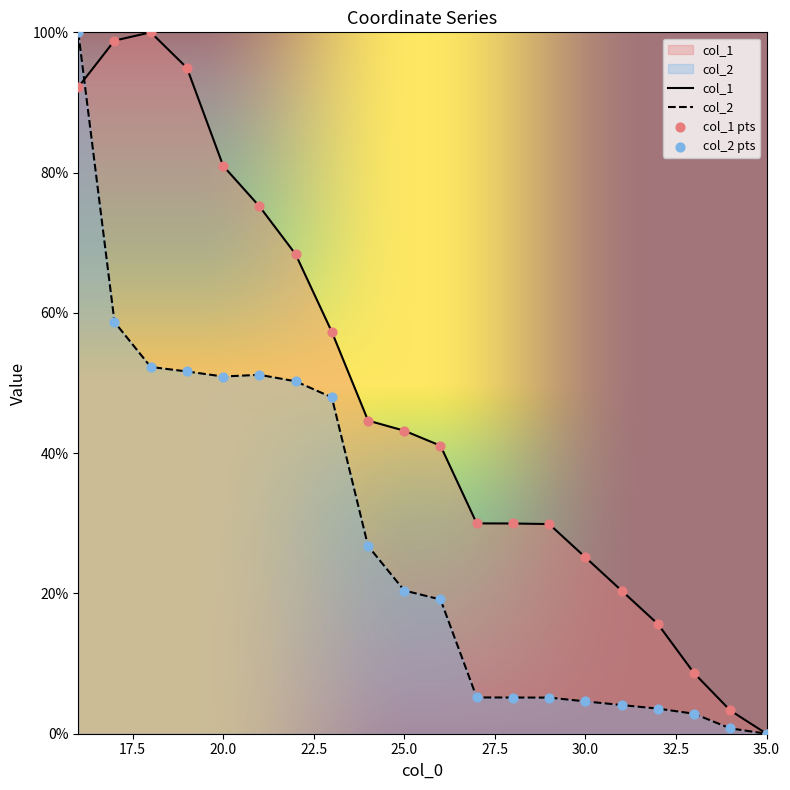

At which category is the sum across all series the highest?

16